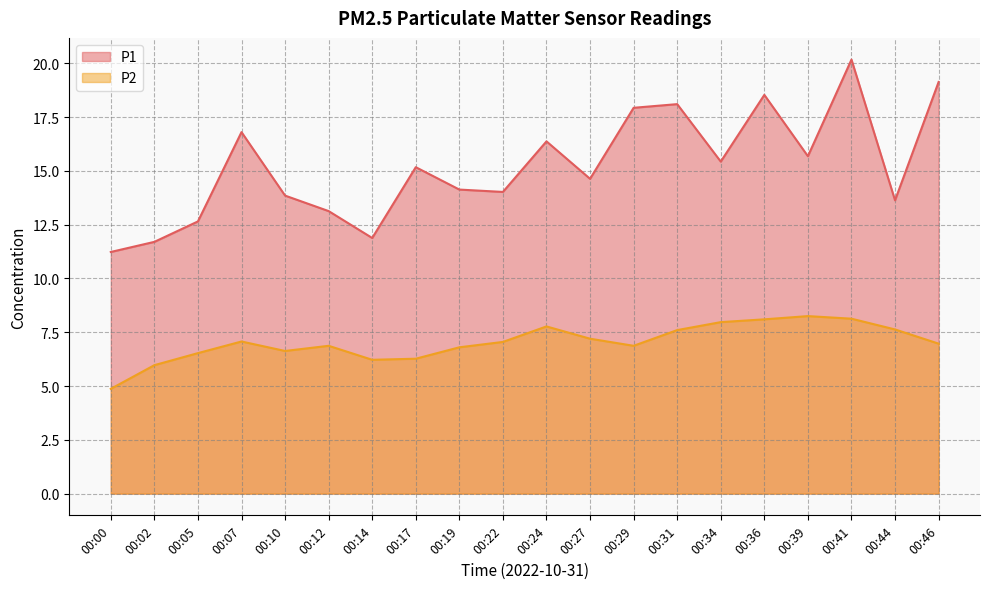

Where is P2 nearest to the value 6?

00:02